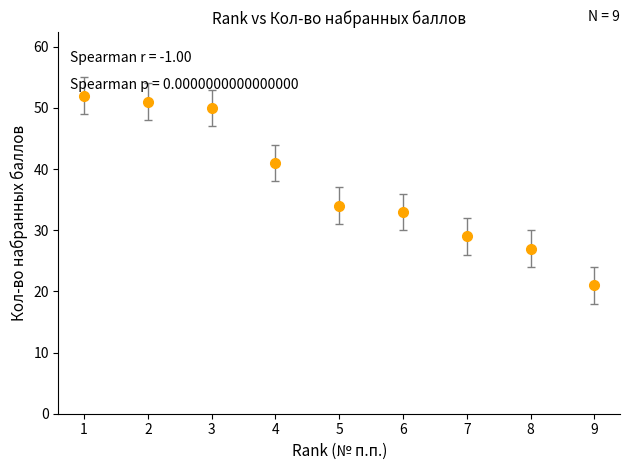

Is it true that the value at 6 is 33?

True